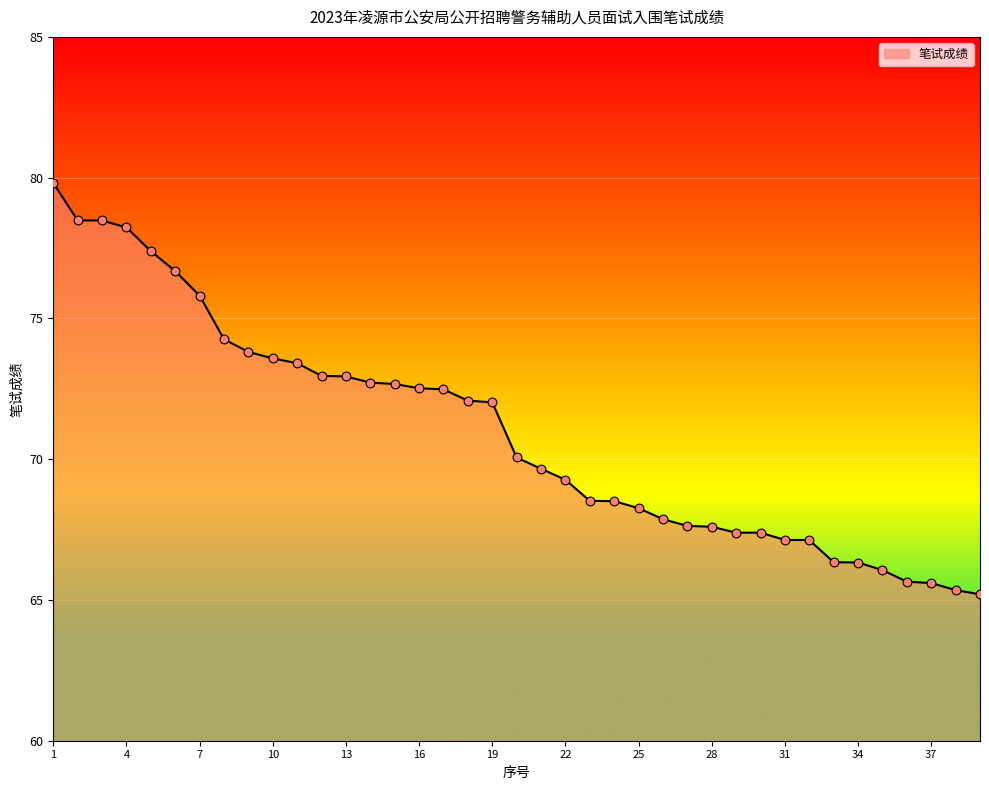

What is the minimum value shown in the chart?

65.2